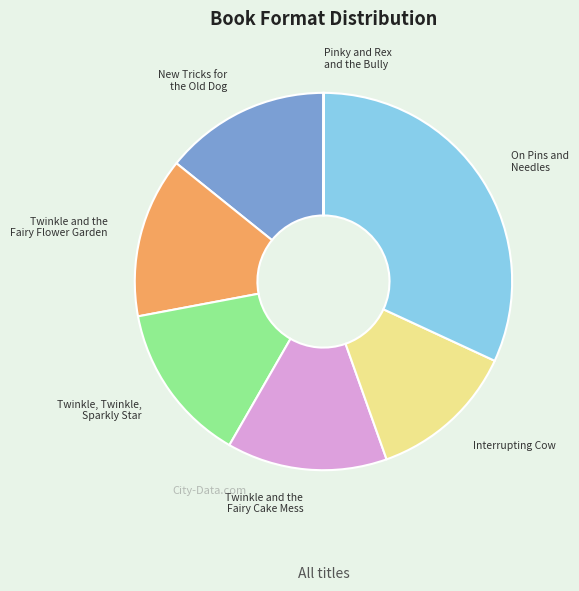

Do New Tricks for the Old Dog and On Pins and Needles together represent more than half of the pie?

No